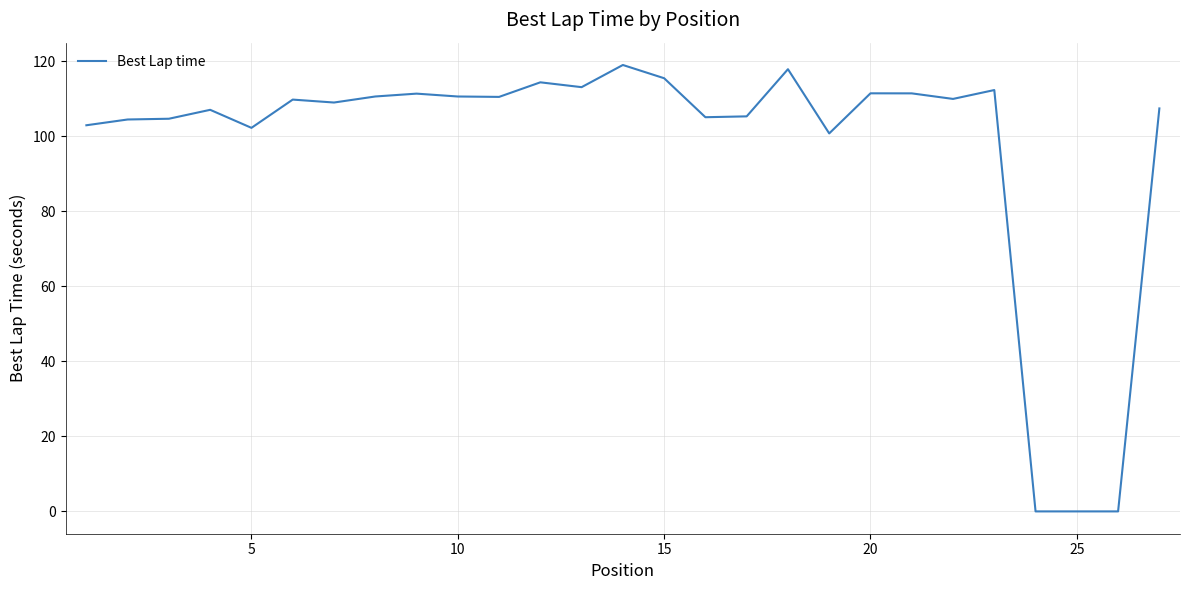

What is the difference between the maximum and minimum values?

119.0